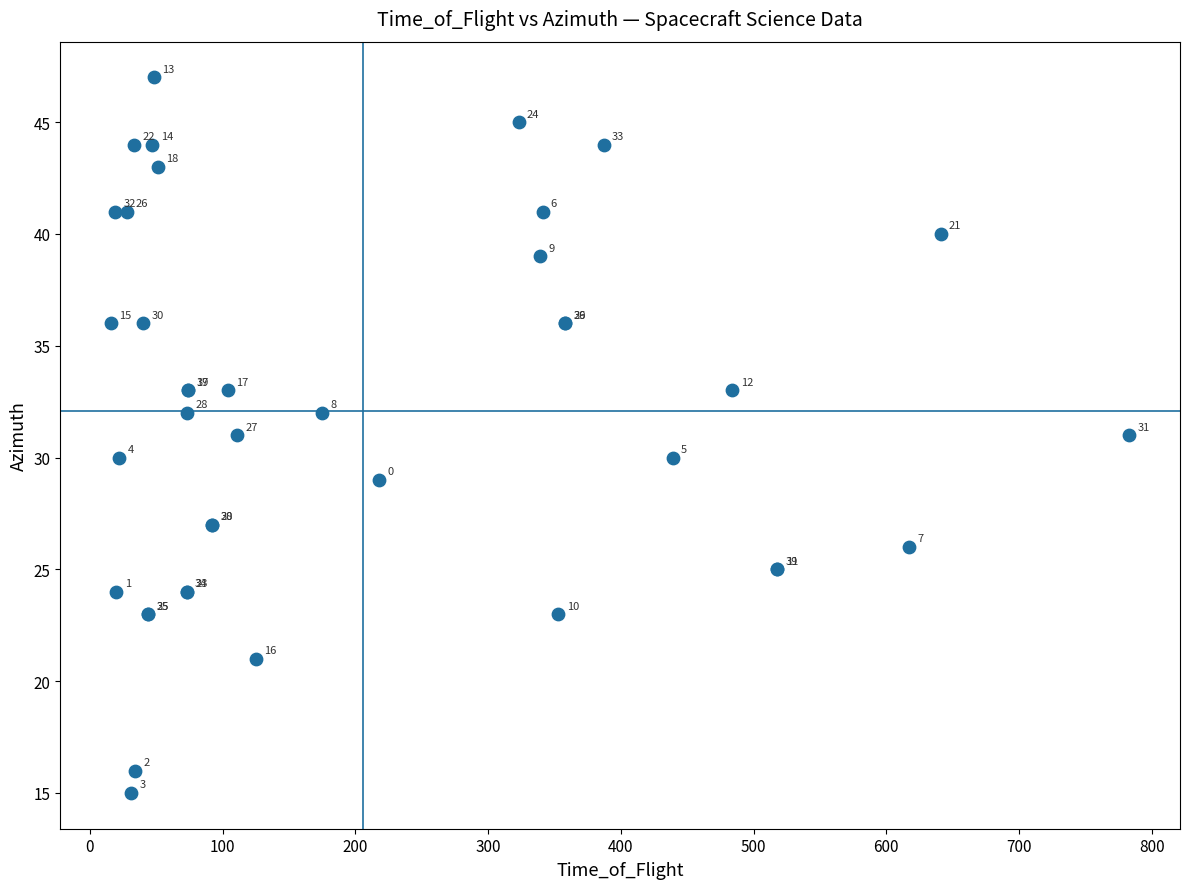

What Y value in the scatter plot is closest to 31?

31